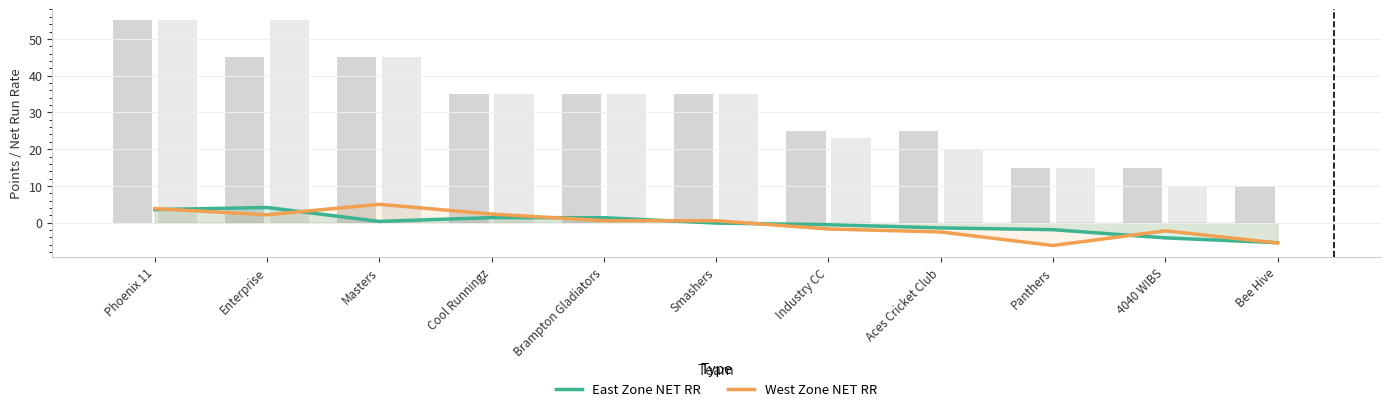

The East Zone NET RR series shows 2.0 at Cool Runningz. True or false?

False